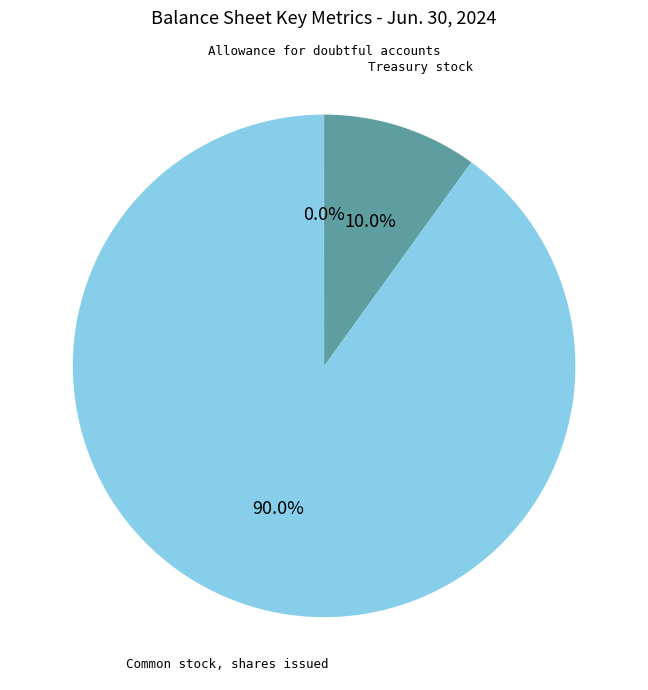

What is the total percentage of Common stock, shares issued and Treasury stock?

100.0%